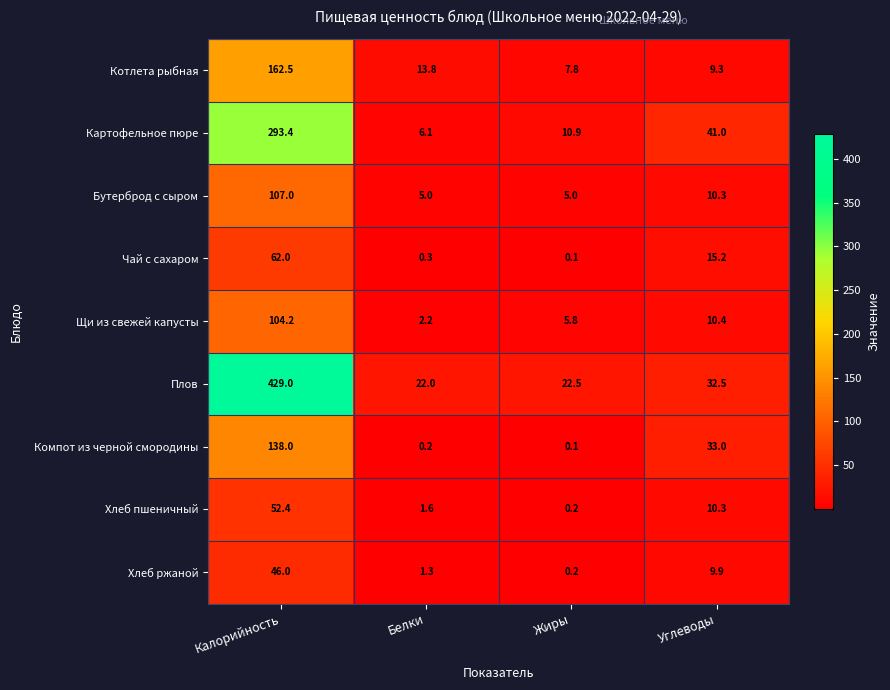

What is the sum of all Щи из свежей капусты values?

122.6